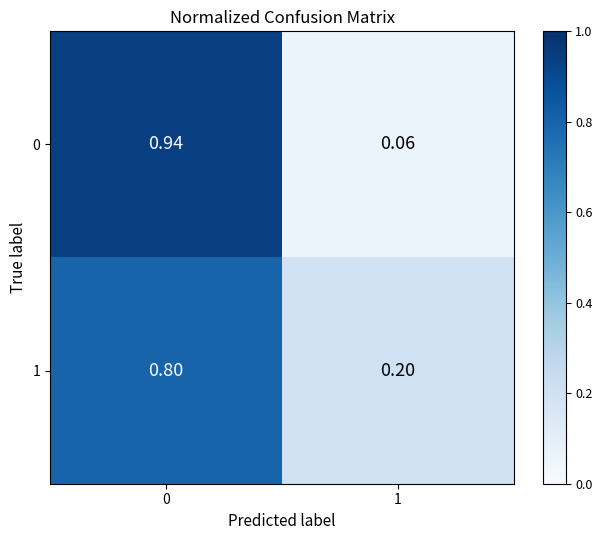

Reading left to right, what are all the values shown in this chart?

0: 0=0.9	1=0.1
1: 0=0.8	1=0.2